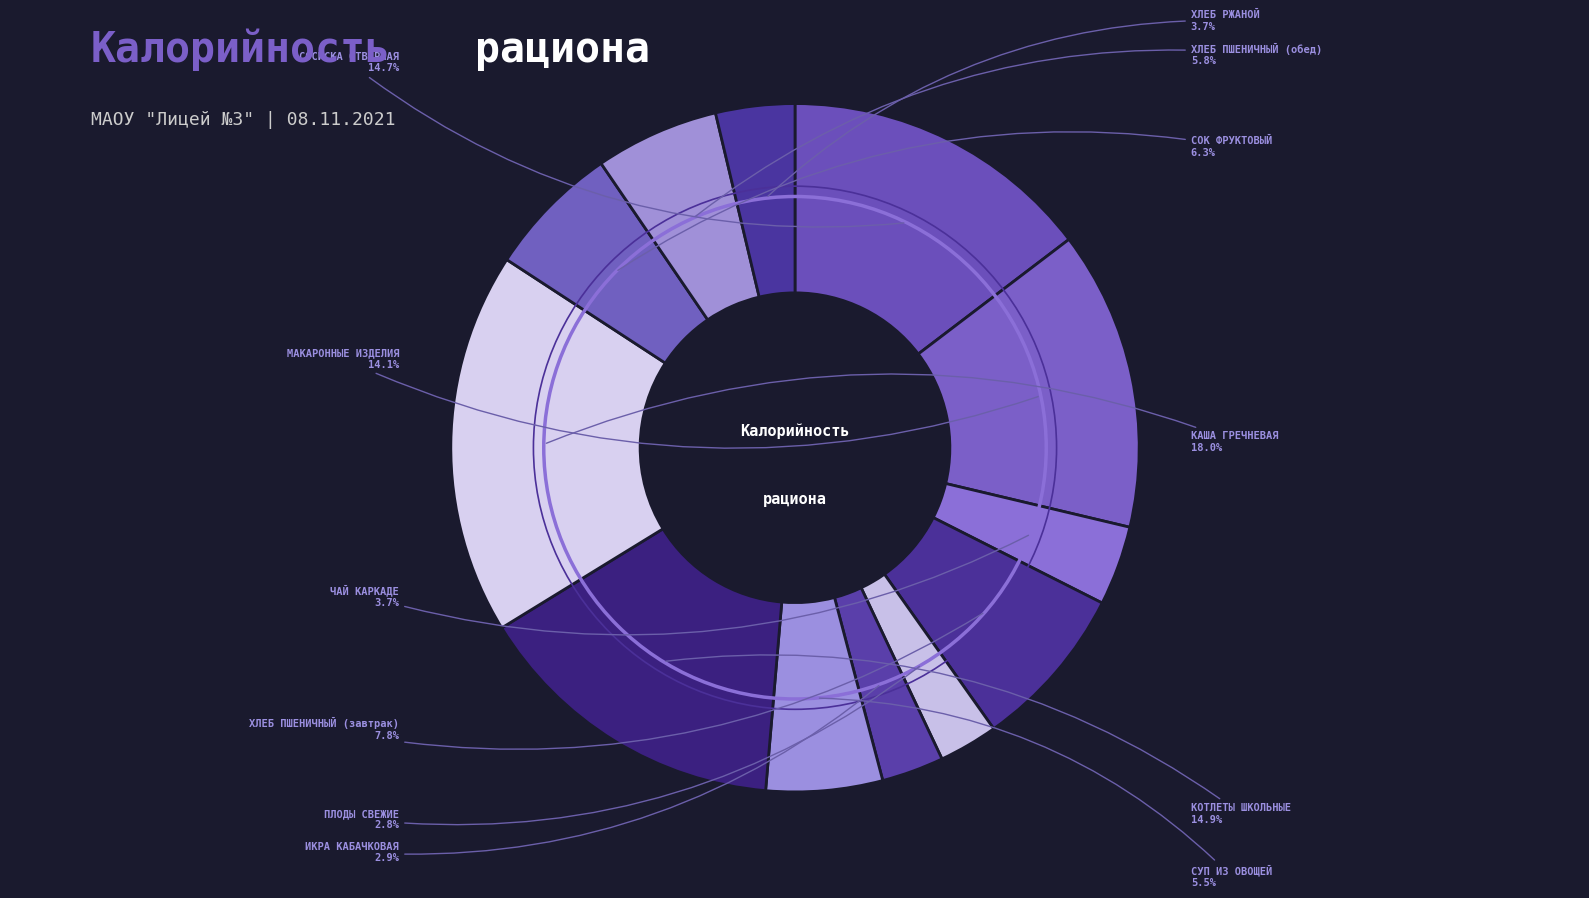

How many segments does this pie chart have?

12